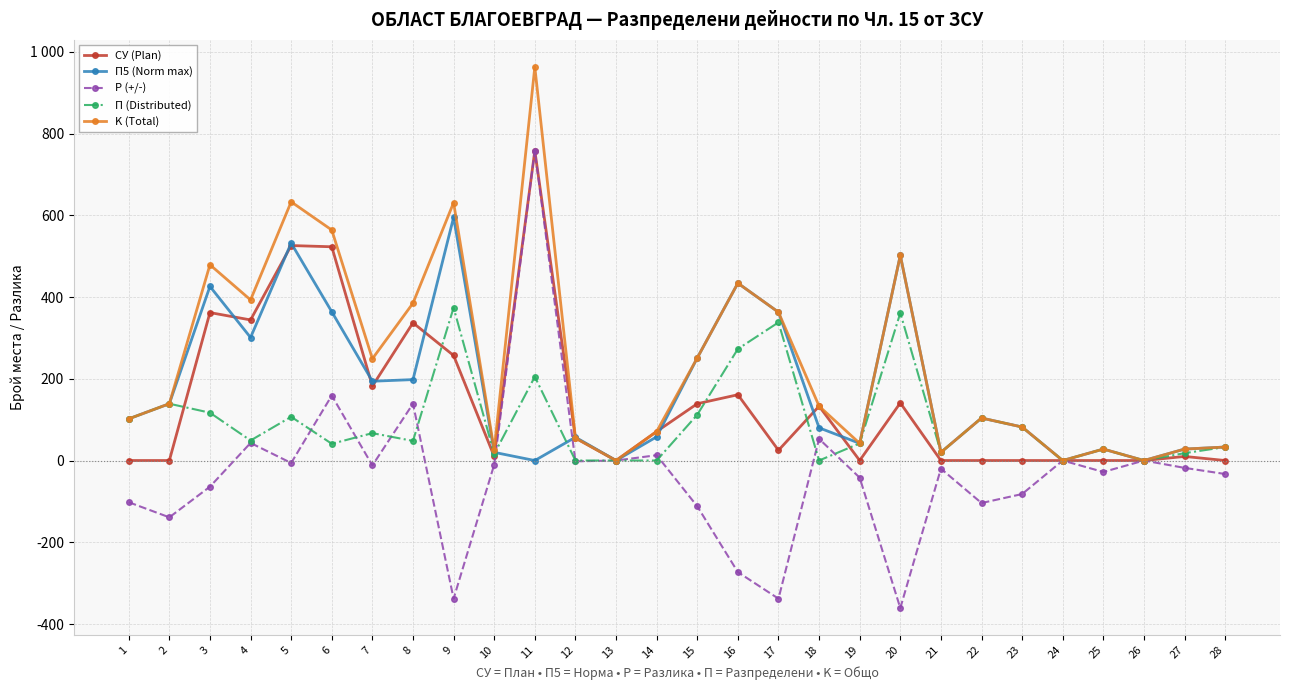

Is this an area chart (filled region under the line)?

No